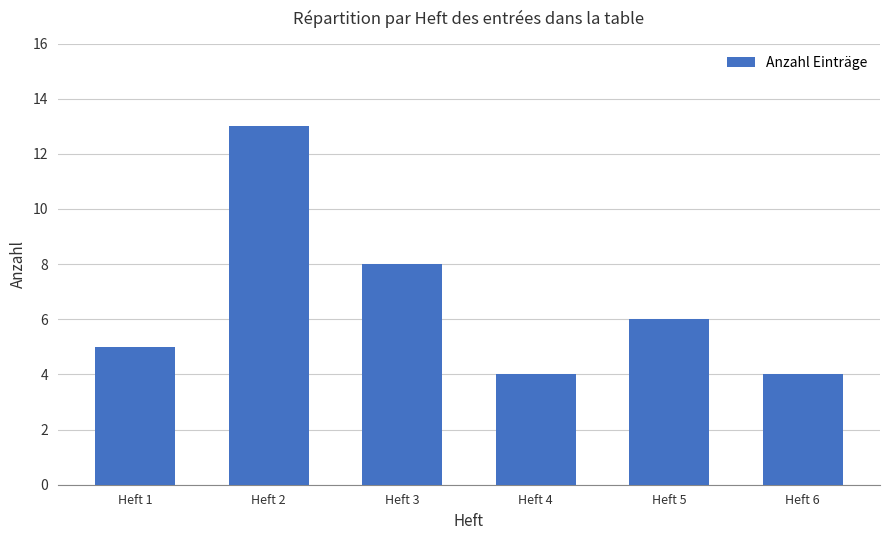

What is the minimum value shown in the chart?

4